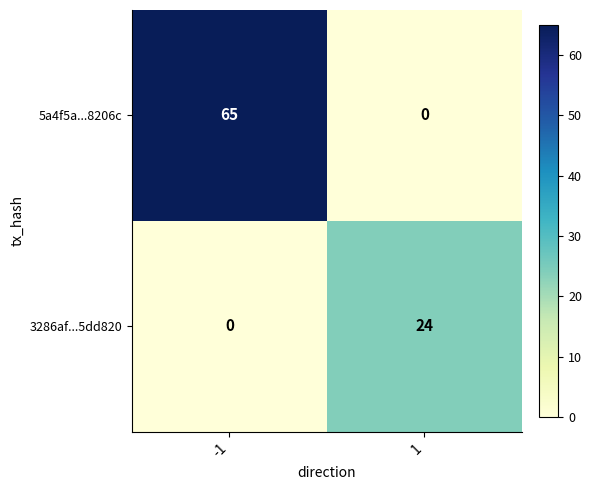

At 1, list the series in order from smallest to largest.

5a4f5a...8206c, 3286af...5dd820